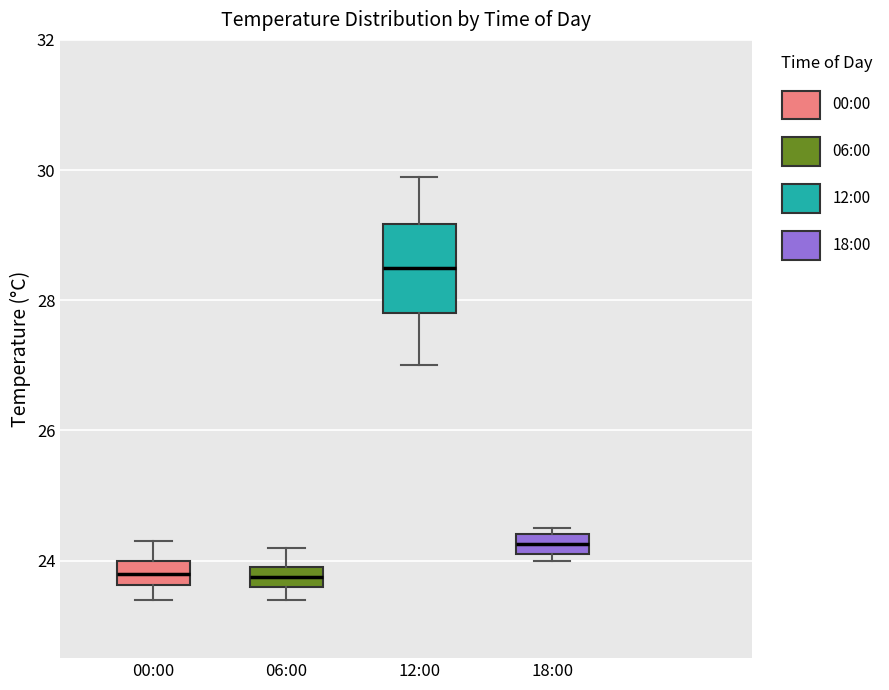

Comparing the boxes themselves (not the whiskers), which one is the tallest?

12:00